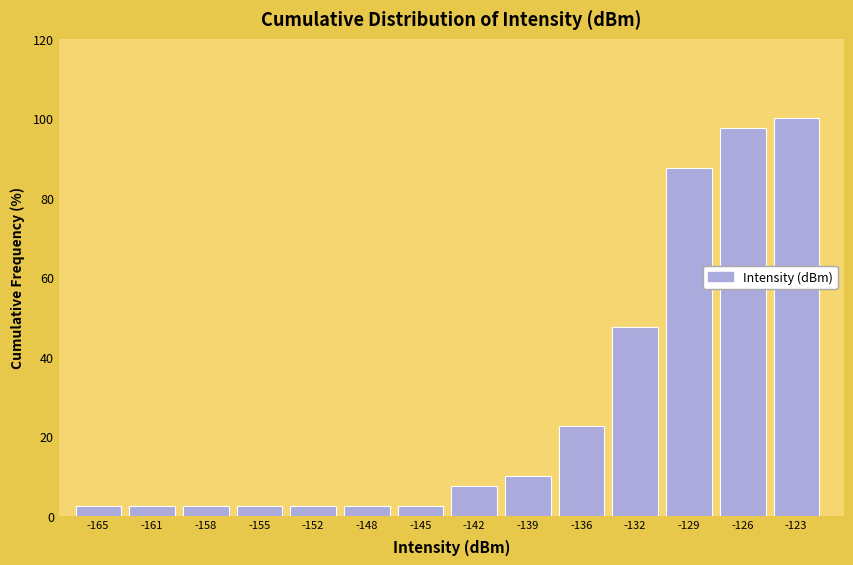

Reading right to left, list all the values displayed in this chart.

100.0	97.5	87.5	47.5	22.5	10.0	7.5	2.5	2.5	2.5	2.5	2.5	2.5	2.5